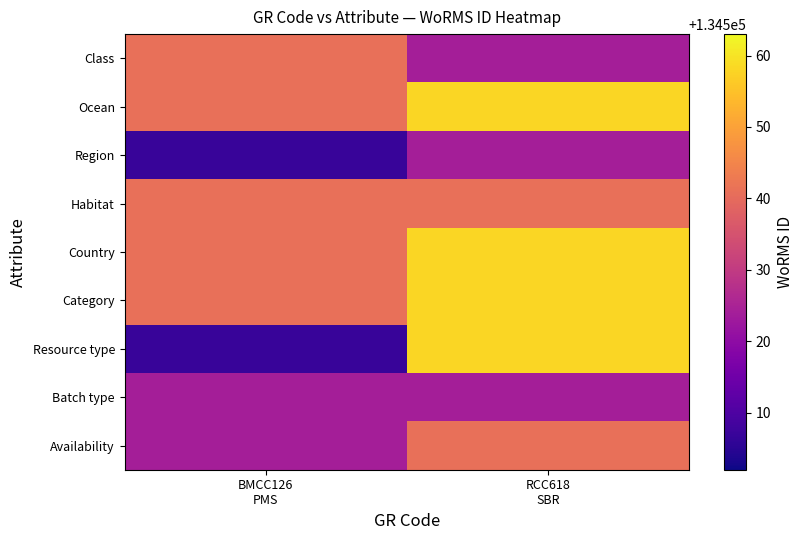

Which category has the lowest value across all series?

BMCC126
PMS